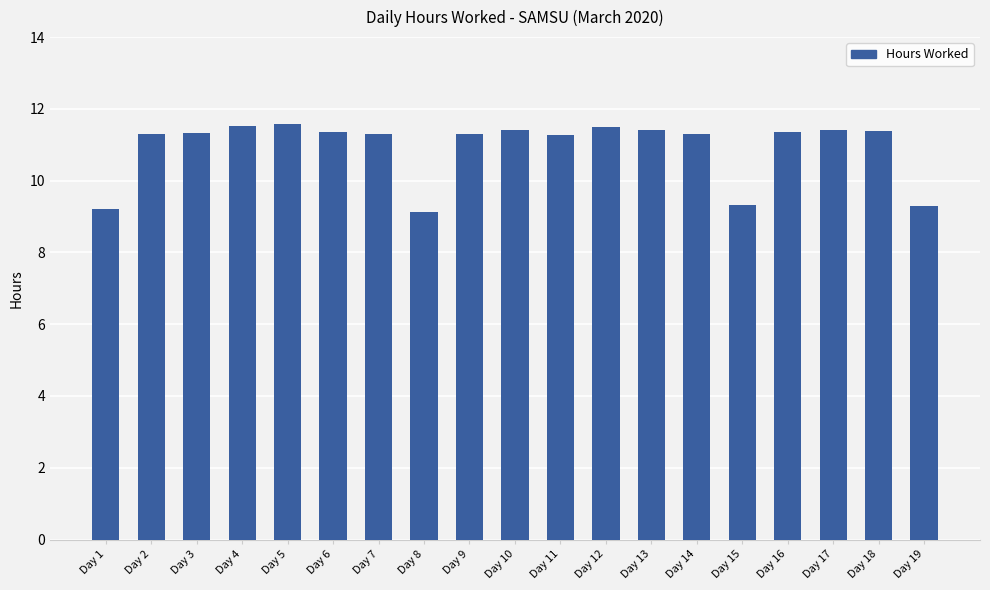

True or false: the data shows 12.5 at Day 8.

False